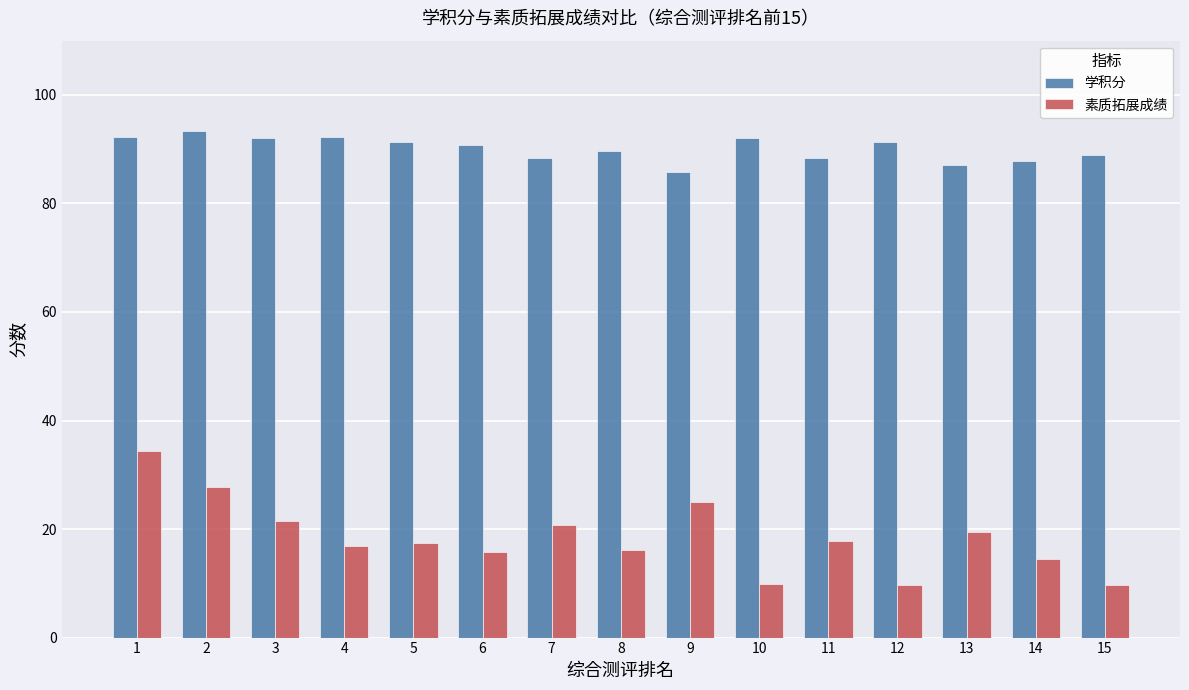

Is the value of 素质拓展成绩 at 10 greater than the value of 学积分 at 10?

No